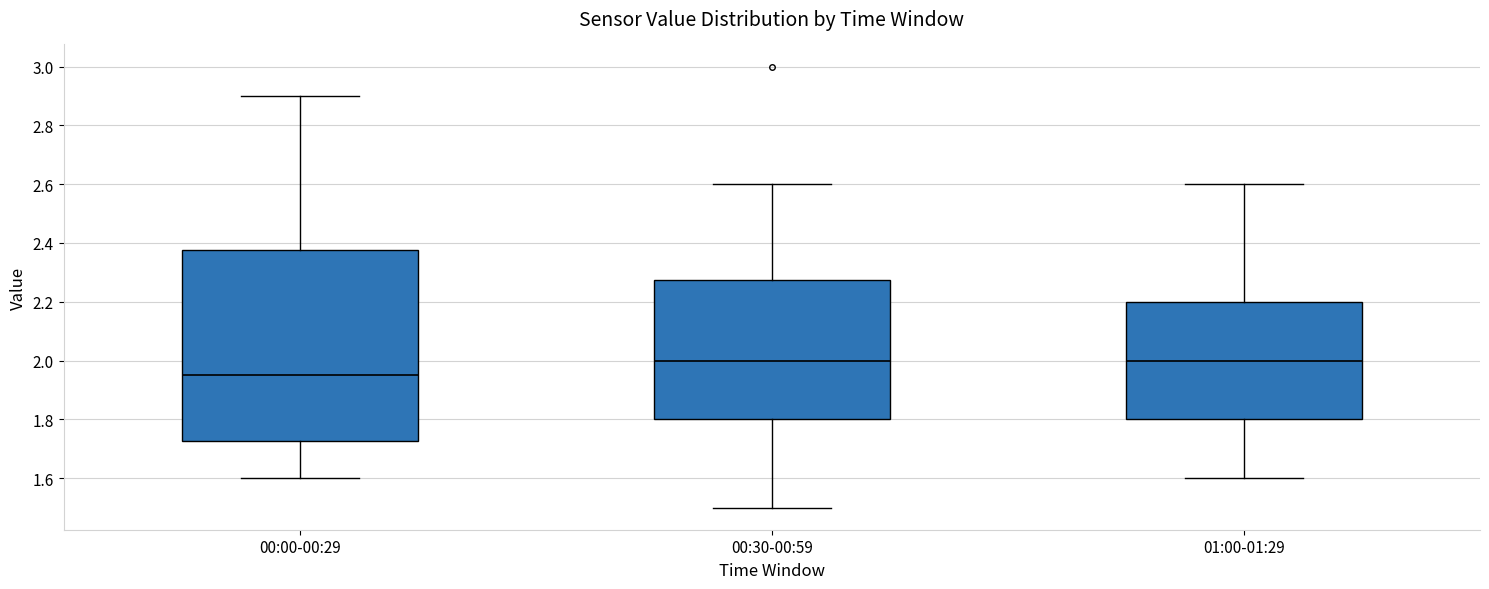

Which box is the tallest, from its lower edge to its upper edge?

00:00-00:29